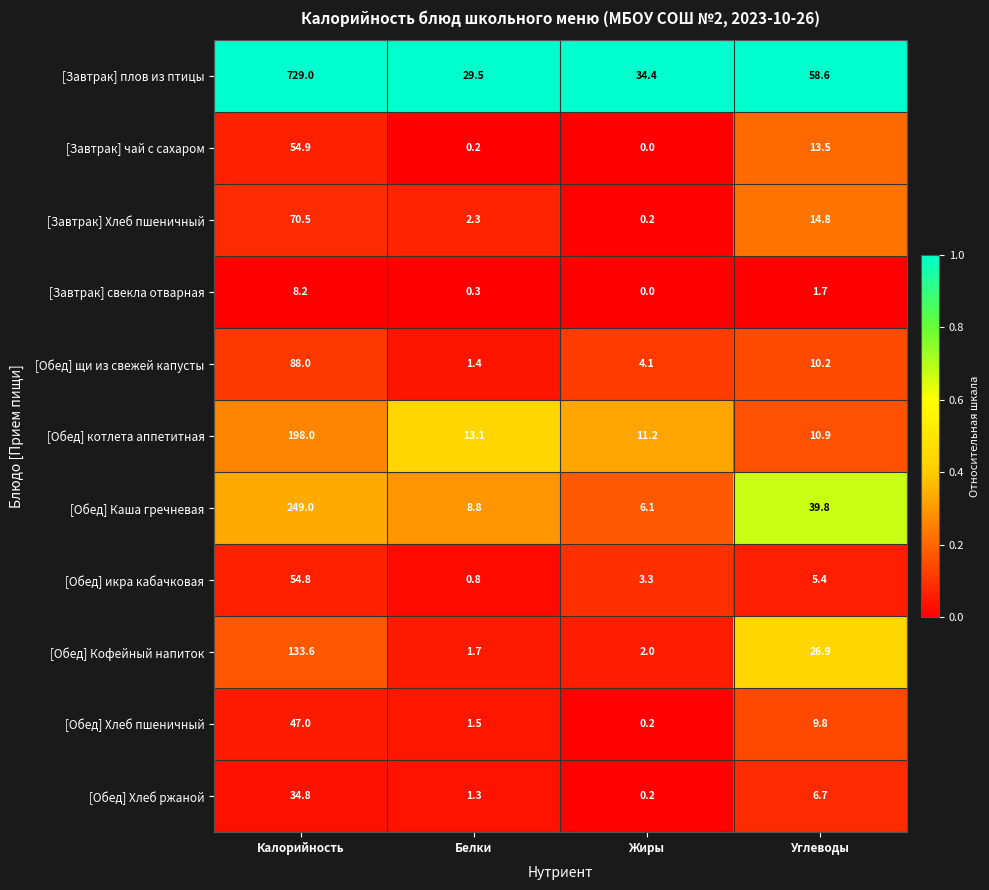

What is the greatest value displayed?

729.0